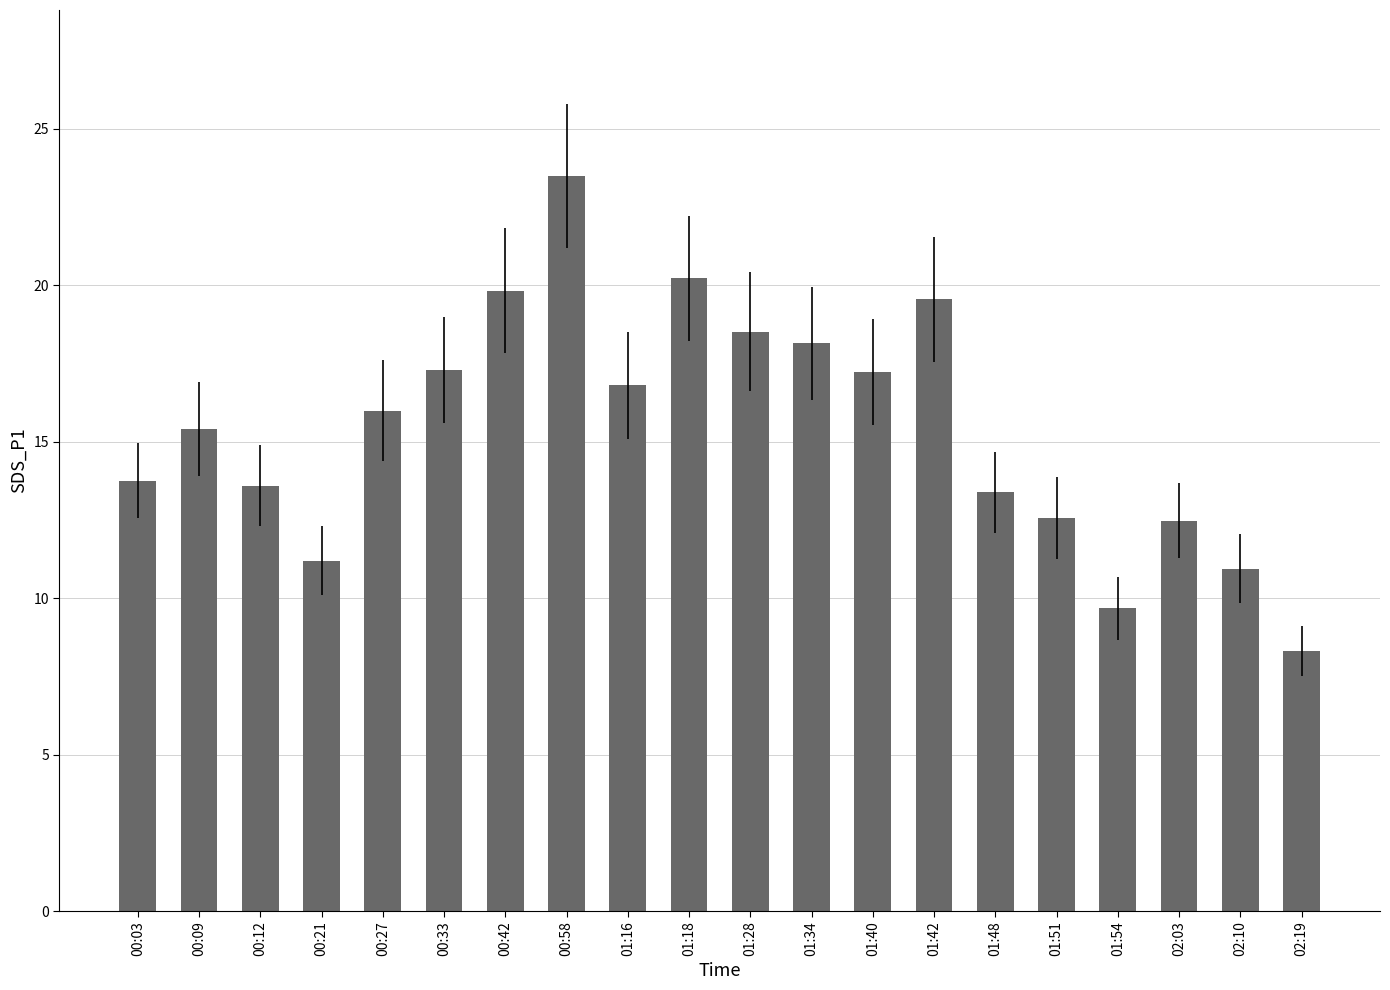

At which category does the chart reach its minimum across all series?

02:19